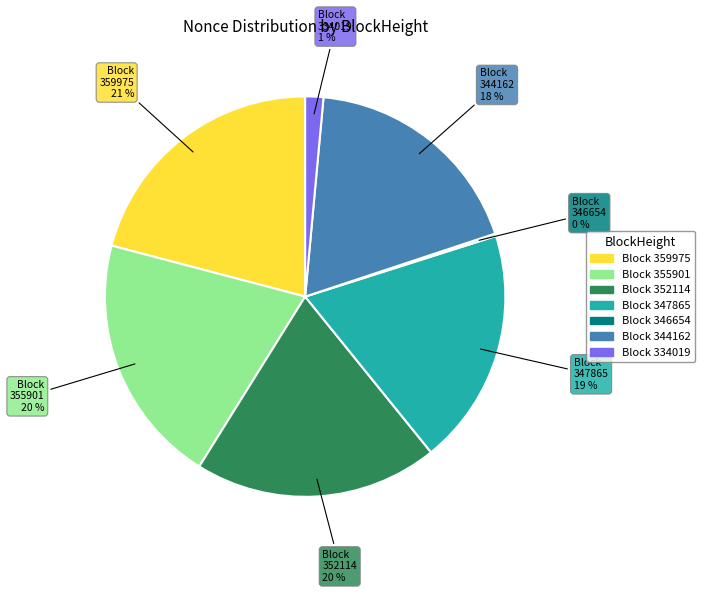

What percentage is the Block 352114 slice, to the nearest percent?

20%